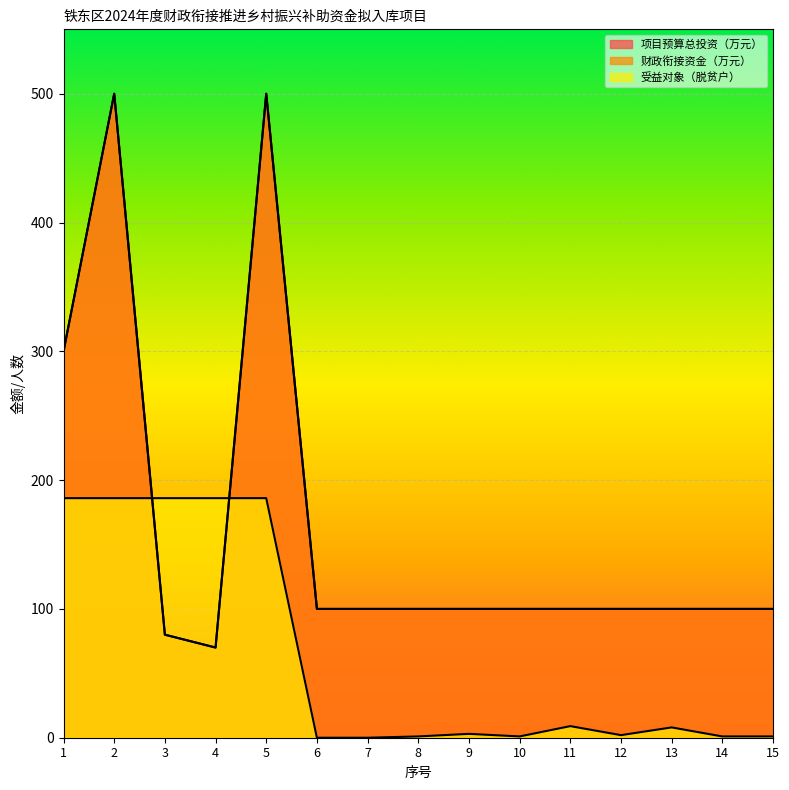

Which series has the widest spread of values?

项目预算总投资（万元）